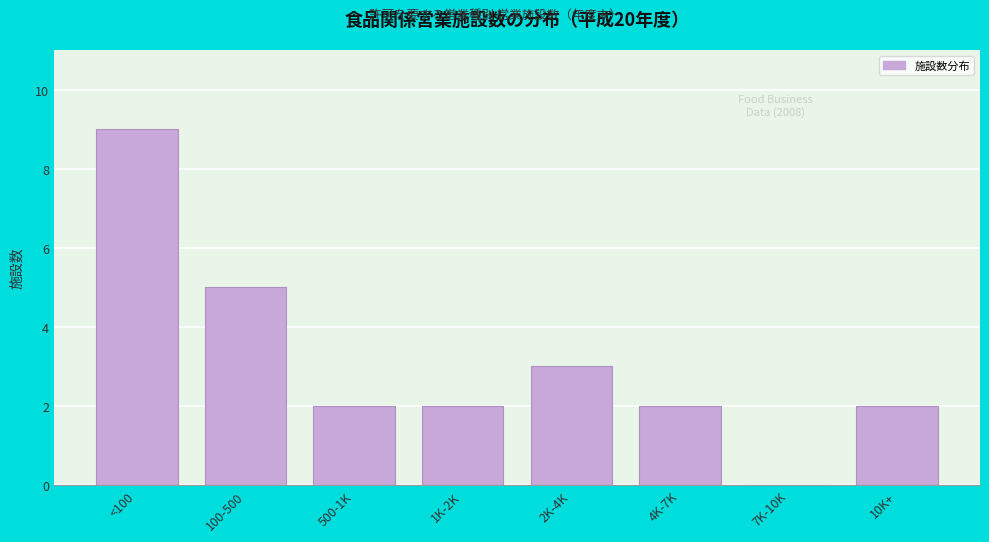

Reading left to right, transcribe all the data shown in this chart.

<100=9	100-500=5	500-1K=2	1K-2K=2	2K-4K=3	4K-7K=2	7K-10K=0	10K+=2